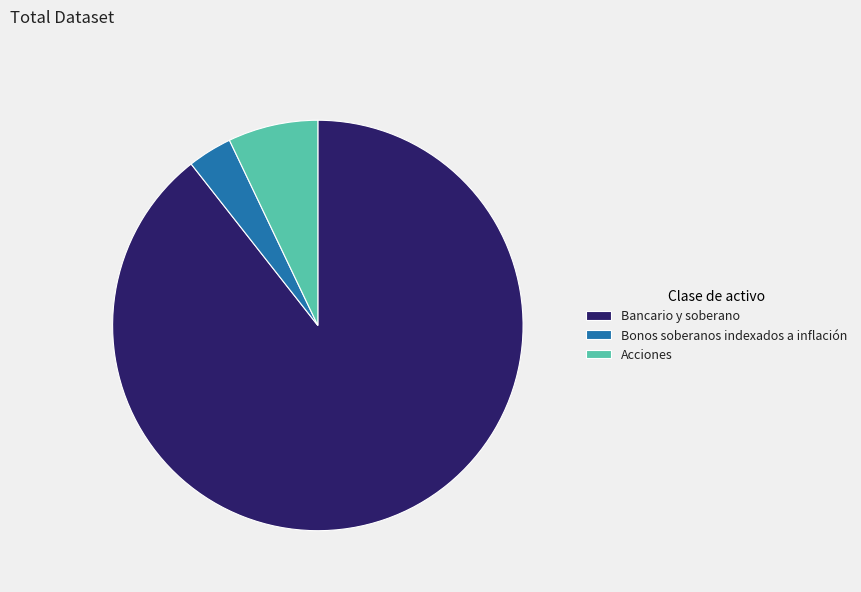

Count the number of slices in the pie.

3